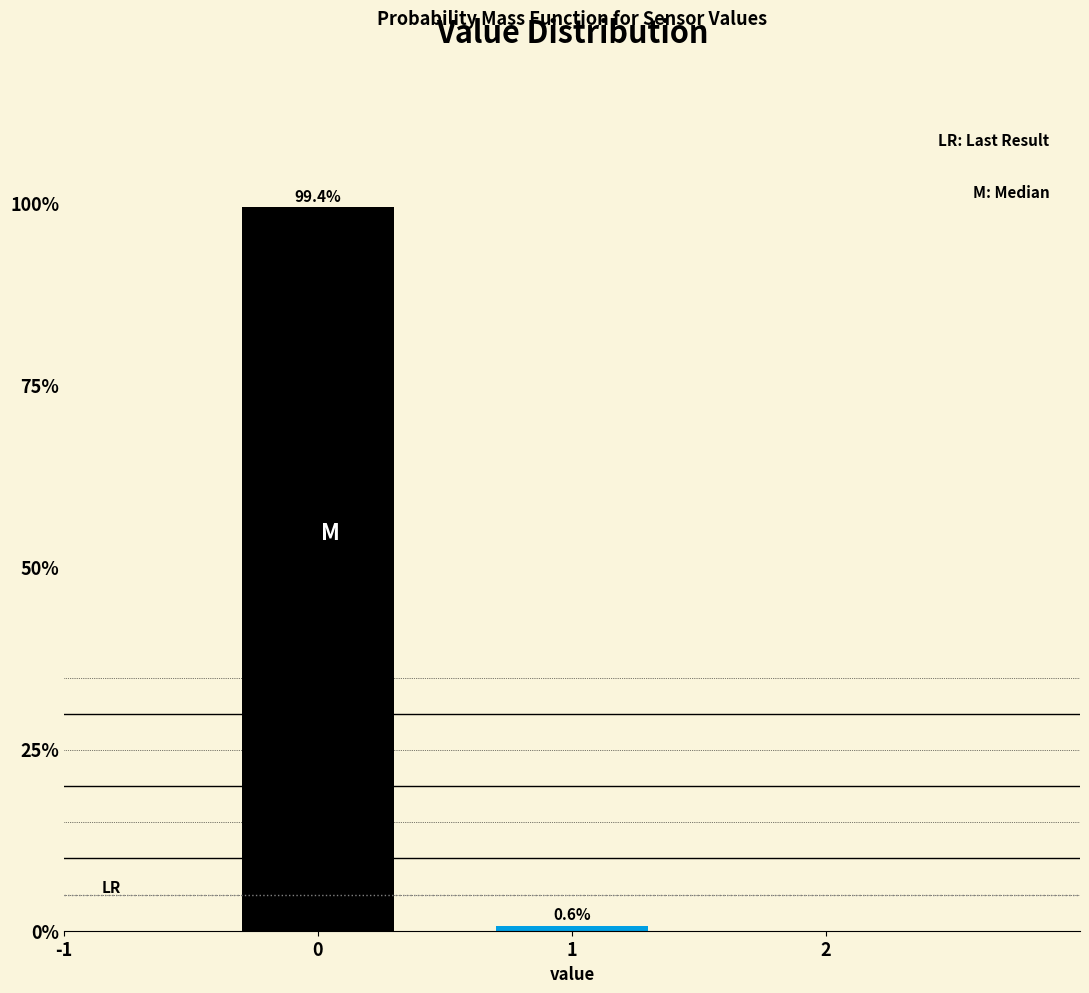

Reading left to right, transcribe all the data shown in this chart.

0=99.4	1=0.6